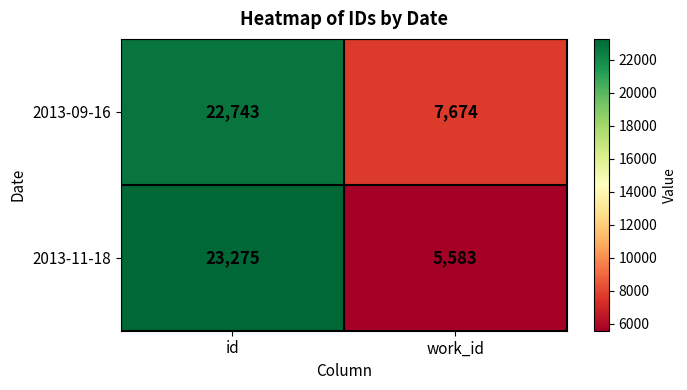

Where is 2013-09-16 nearest to the value 15208?

work_id